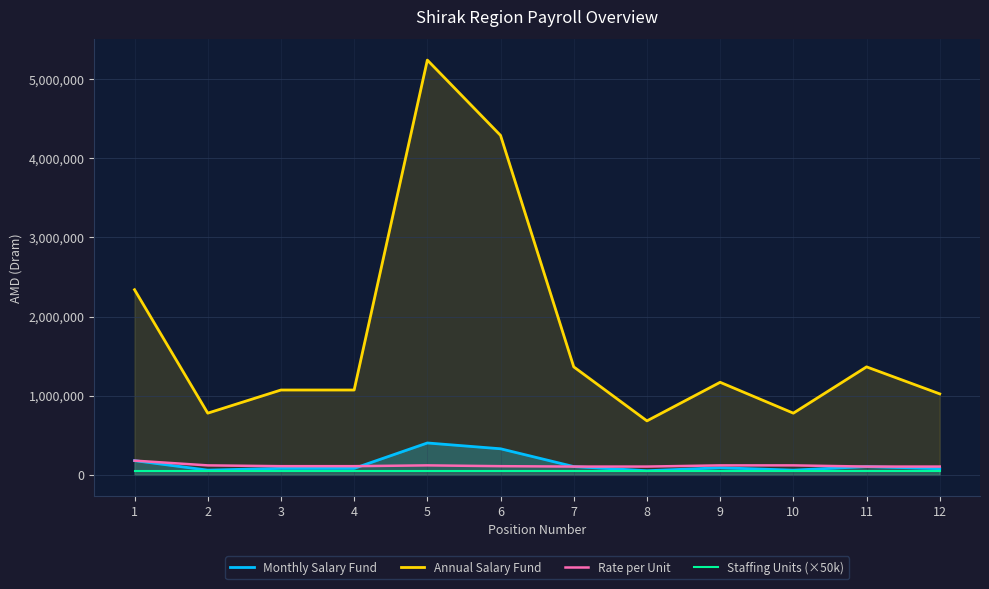

True or false: Monthly Salary Fund and Annual Salary Fund cross at least once.

False